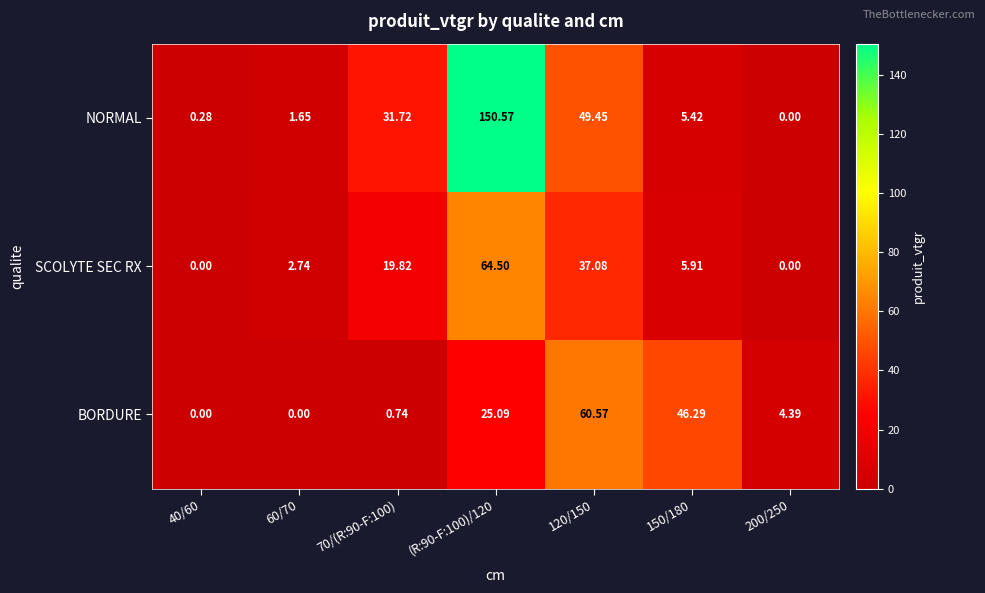

Count the number of categories in the chart.

7